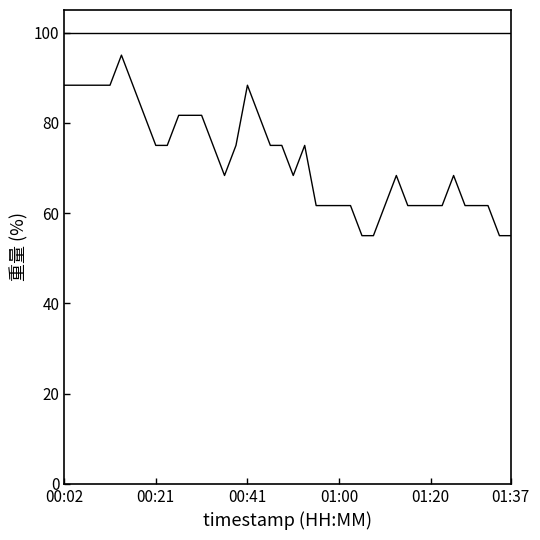

How many lines are shown in the chart?

2